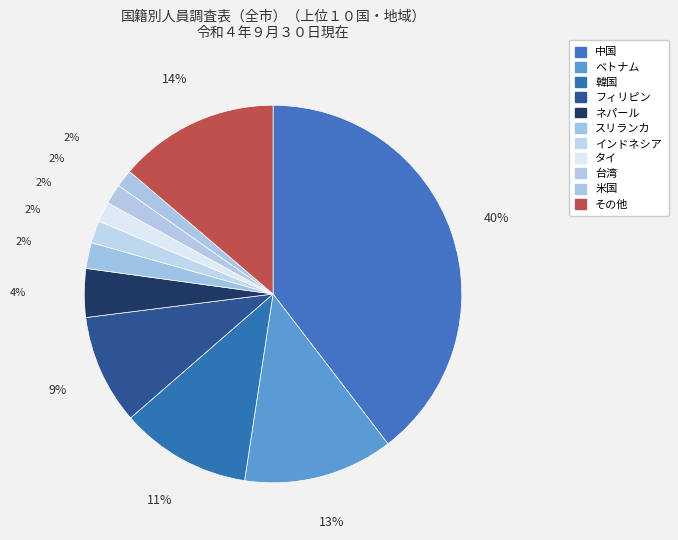

What is the largest slice in the pie chart?

中国